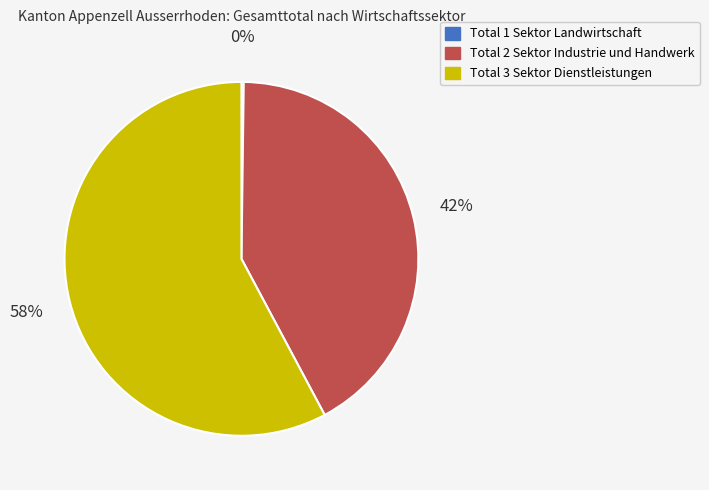

To the nearest percent, what percentage of the pie is Total 2 Sektor Industrie und Handwerk?

42%